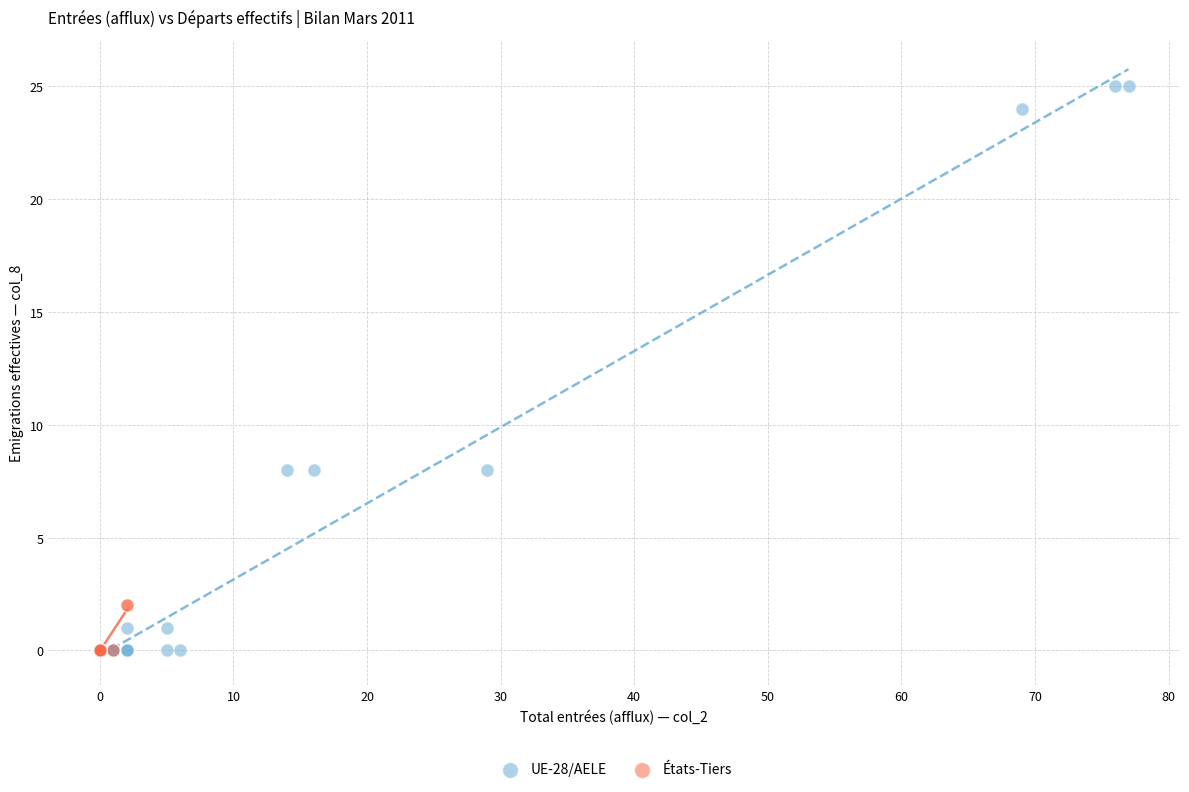

Which series has the largest Y range (max minus min)?

UE-28/AELE